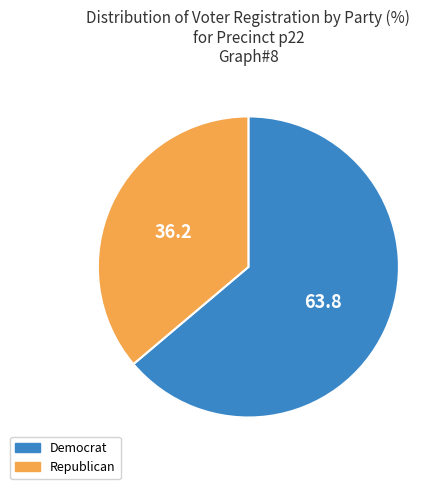

Is there any slice that represents more than half of the pie?

Yes